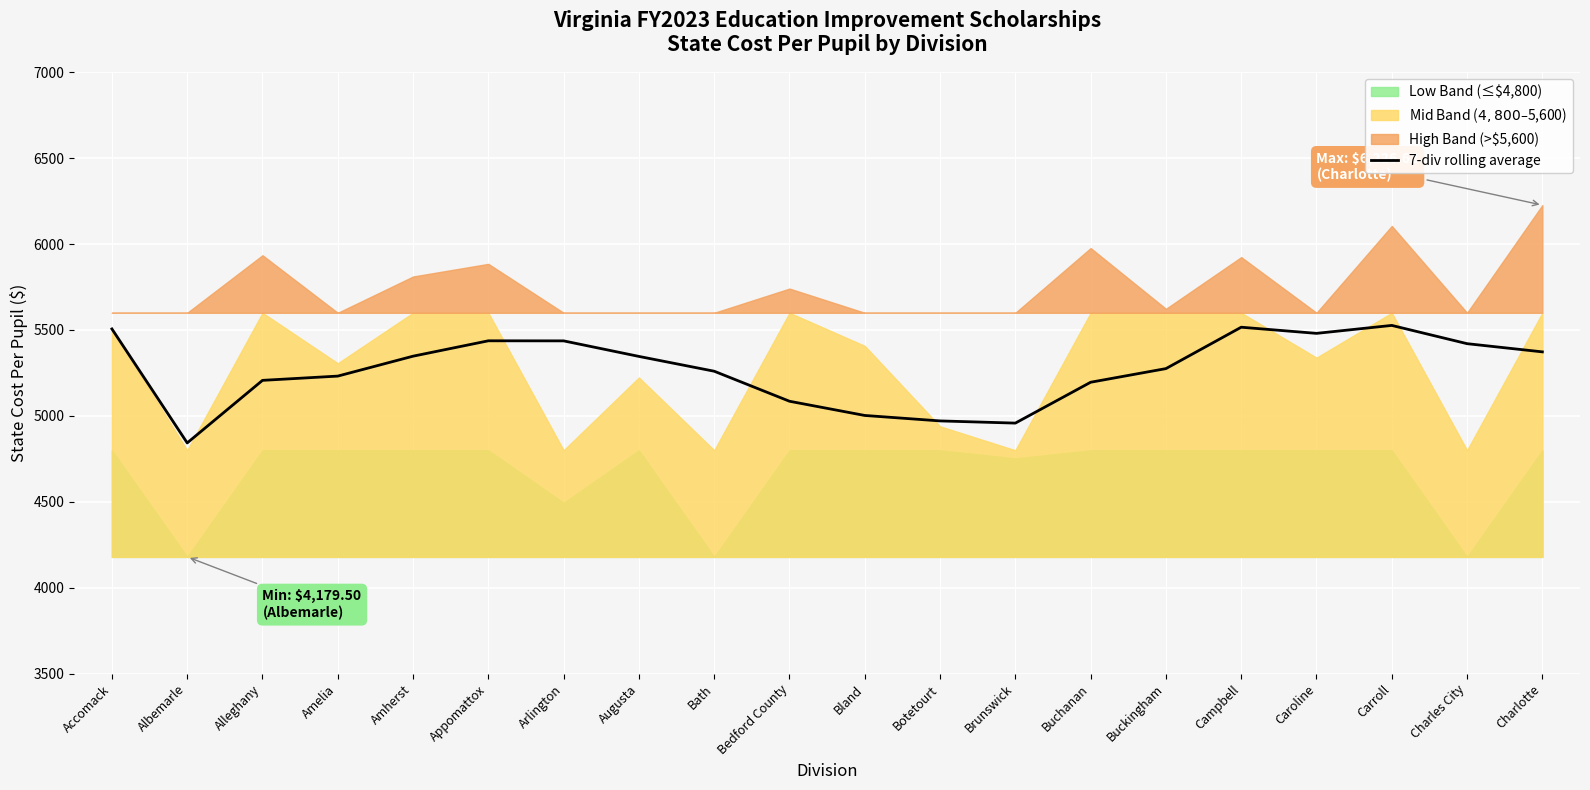

How many lines are shown in the chart?

1